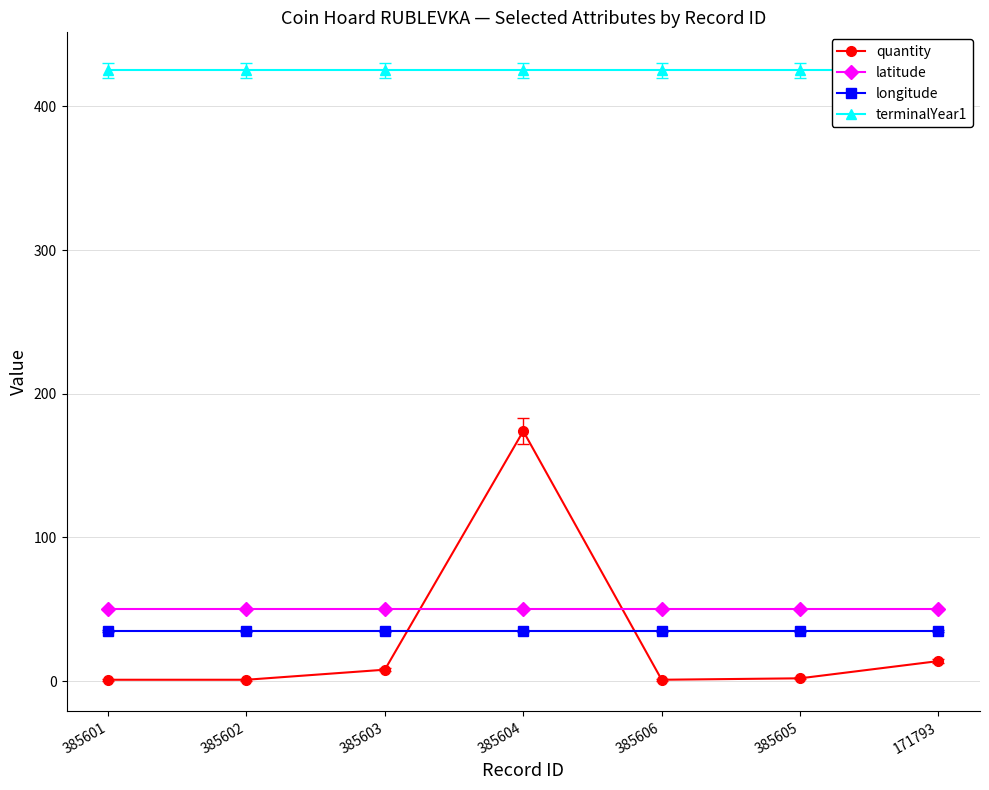

Is the value of latitude at 385603 greater than the value of longitude at 385604?

Yes